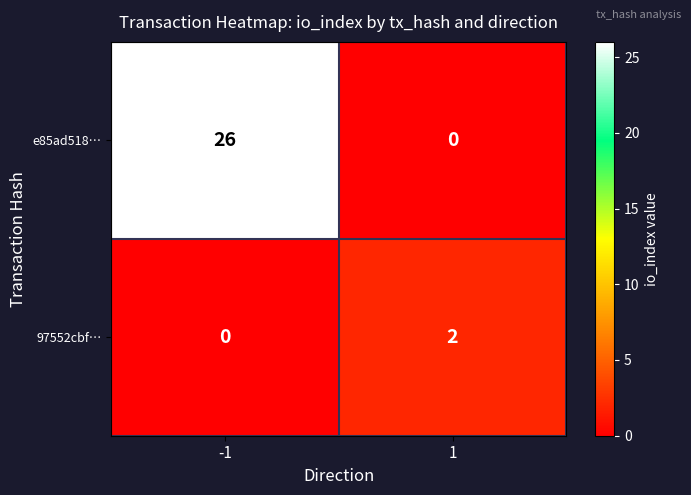

True or false: e85ad518… has a value of 26 at -1.

True